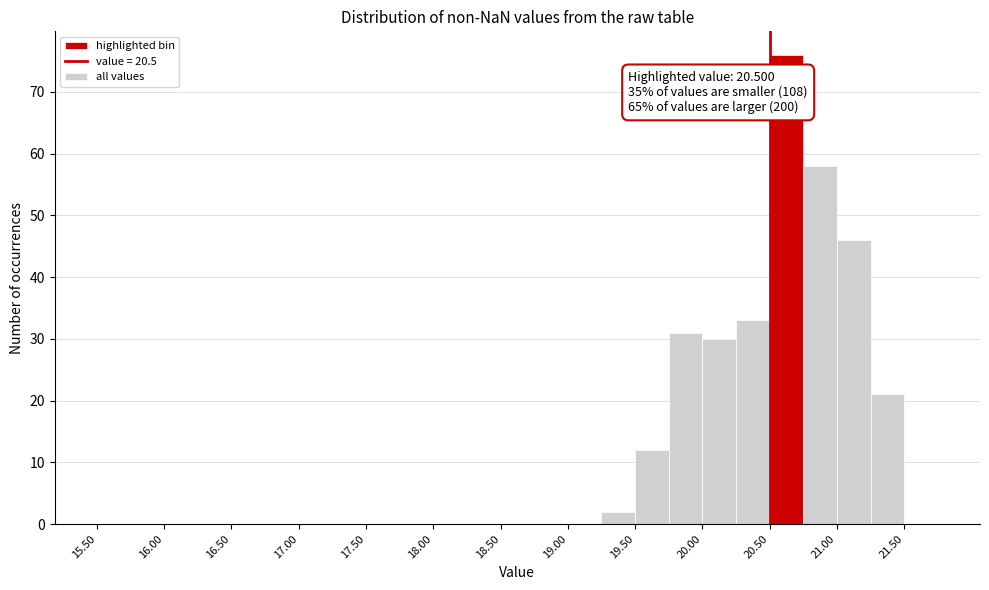

Which range on the x-axis has the tallest bar?

20.50 to 20.75